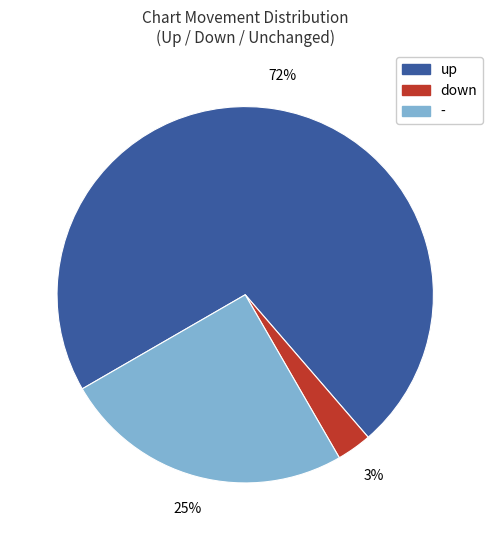

Is there a majority slice in this chart?

Yes